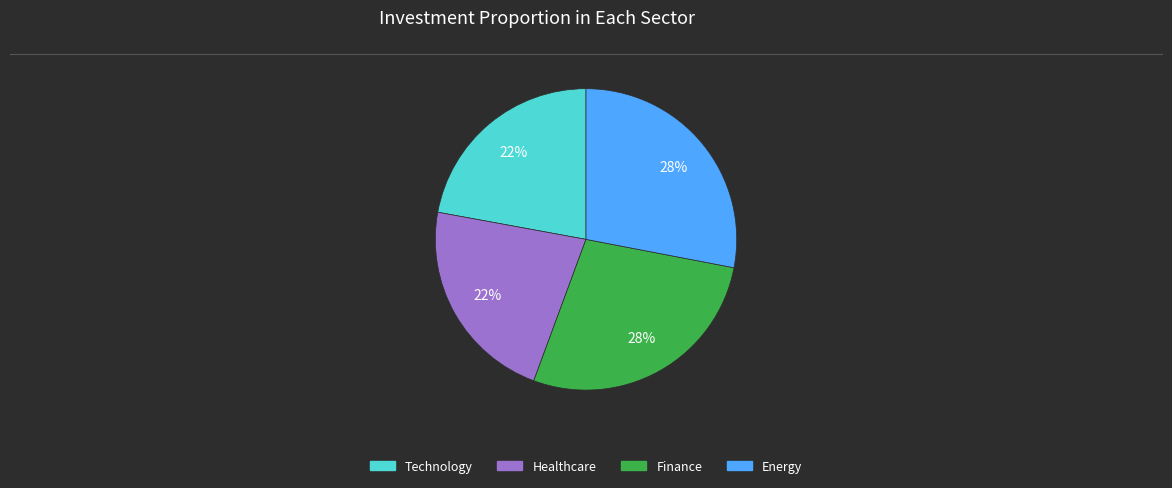

To the nearest percent, what is the average slice percentage?

25%